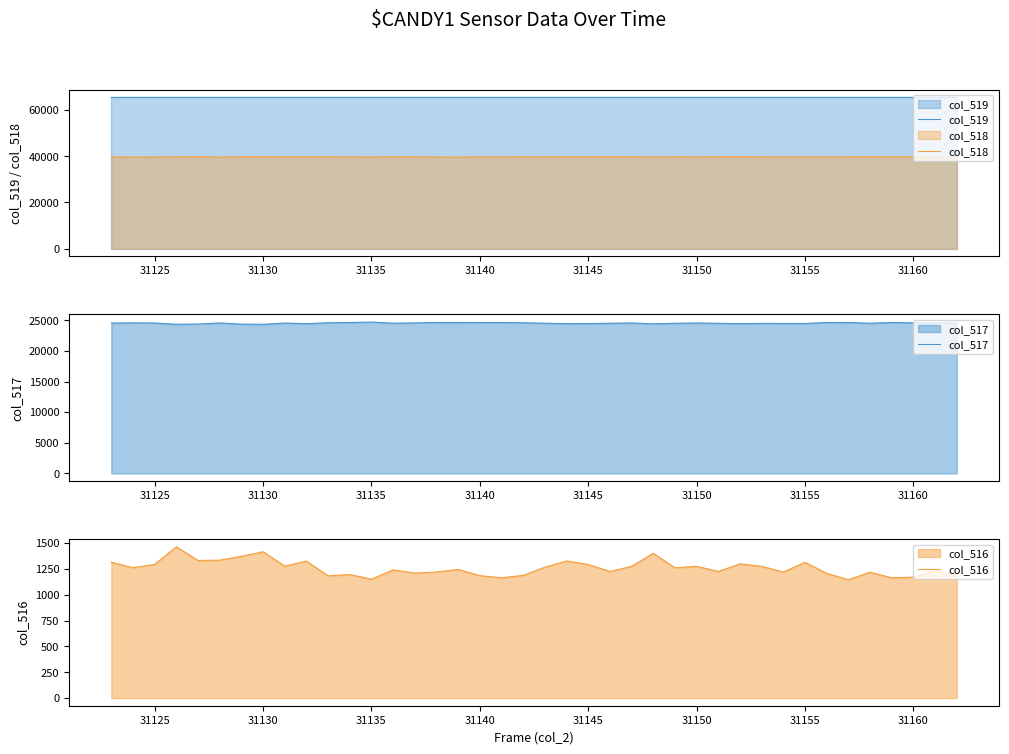

Which series has the largest total across all categories?

col_519